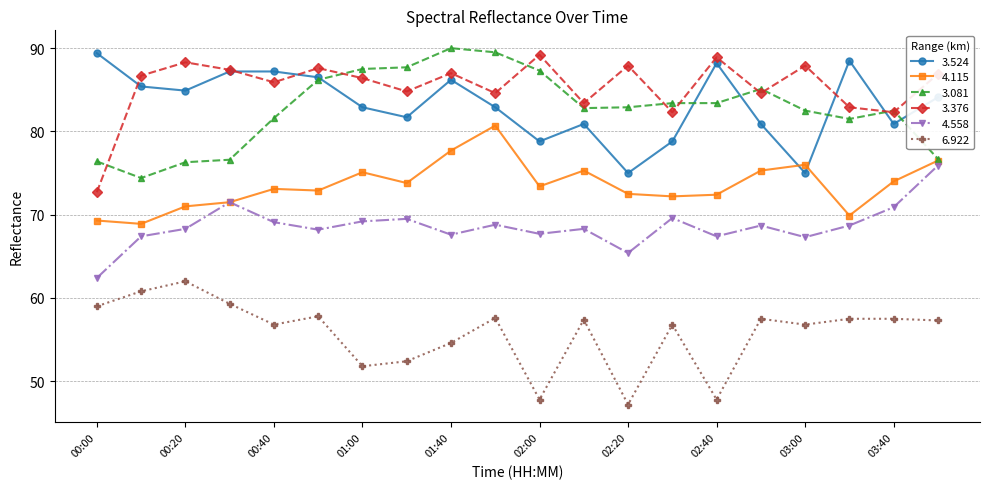

True or false: 4.115 and 6.922 cross at least once.

False